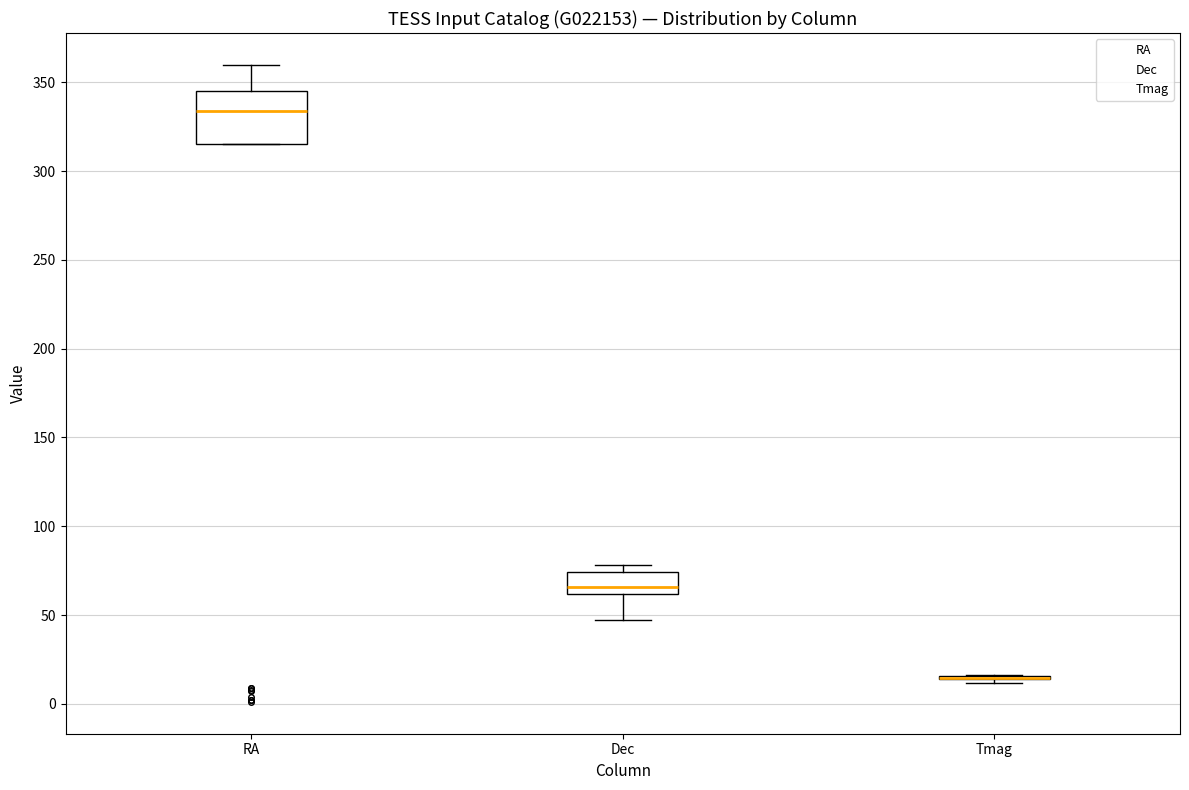

Comparing the boxes themselves (not the whiskers), which one is the tallest?

RA